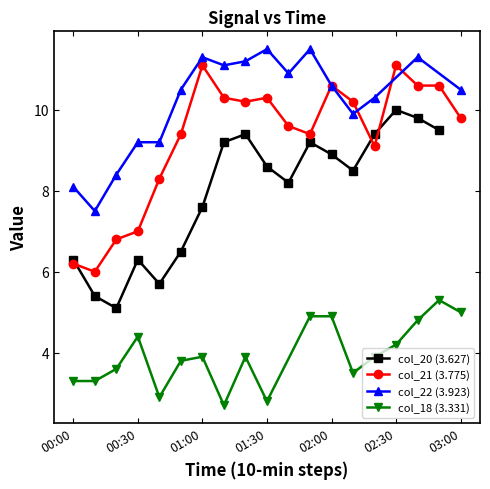

The value of col_21 (3.775) at 00:20 is 6.8. True or false?

True